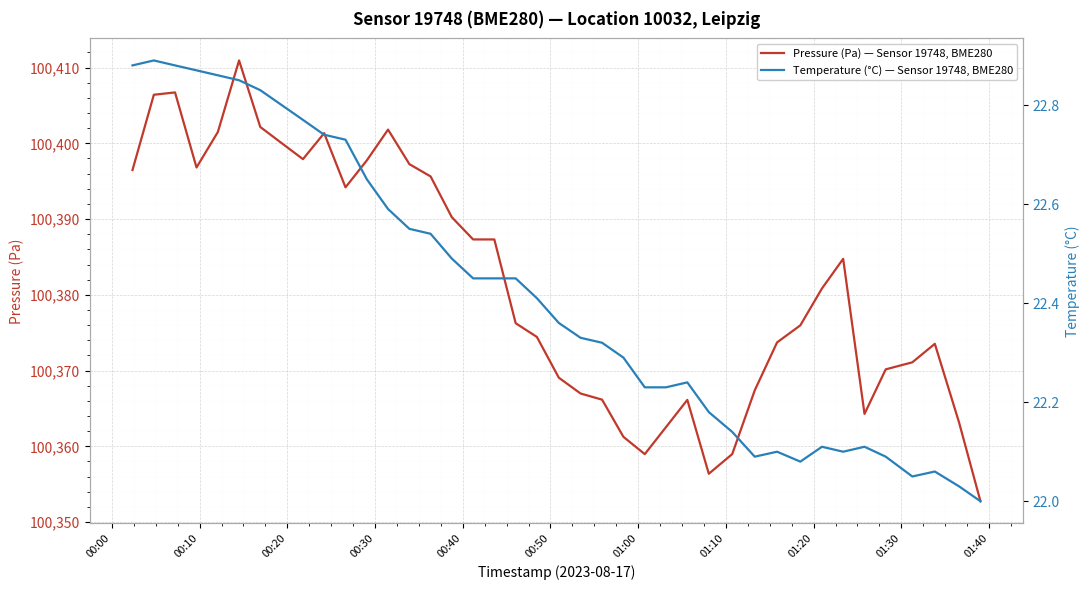

What is the minimum value for Pressure (Pa) — Sensor 19748, BME280?

100352.8